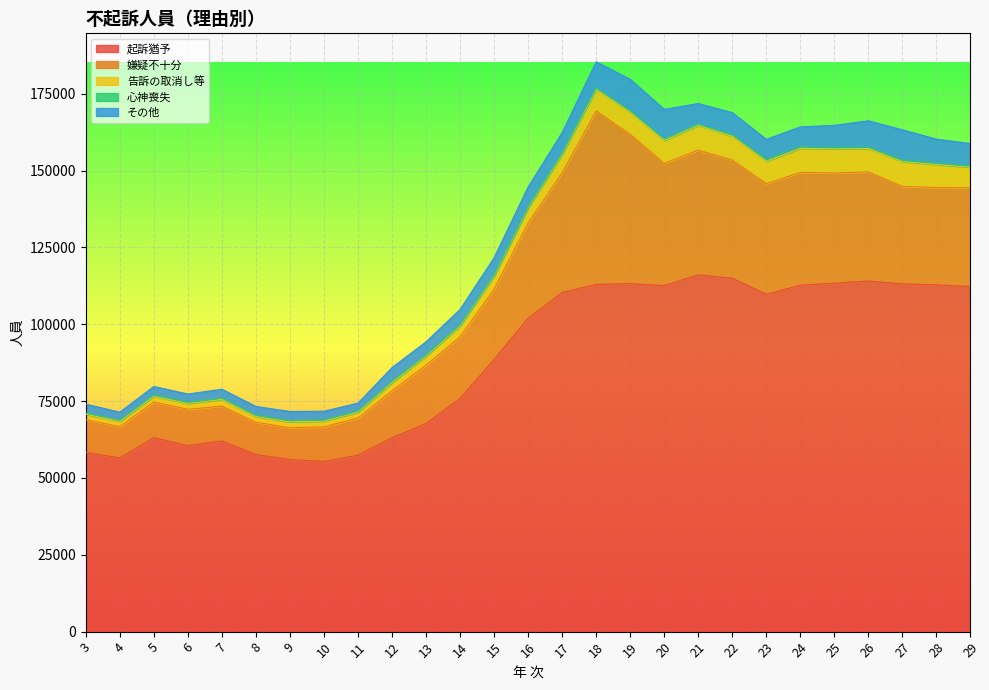

How many data points does each series have?

27